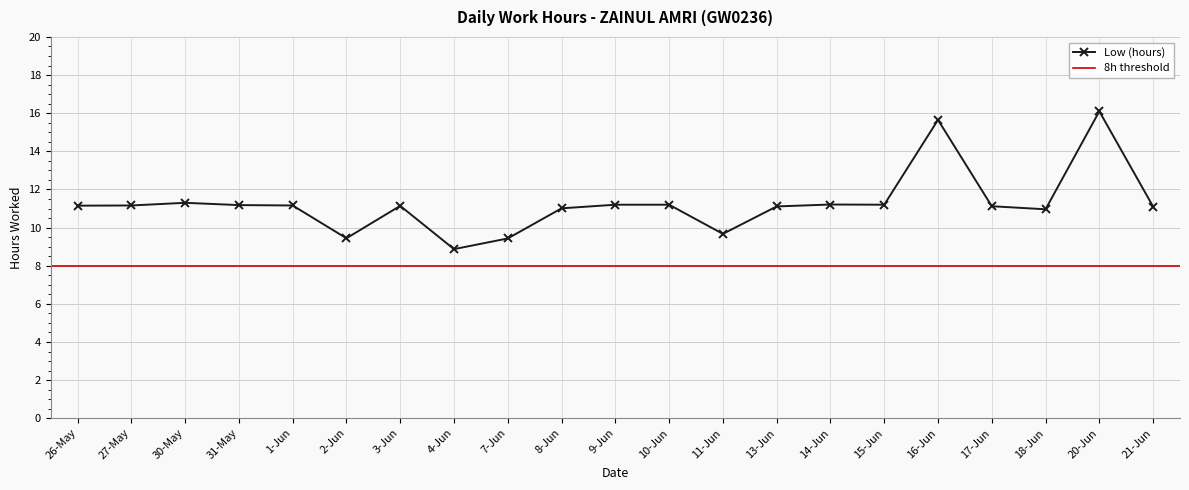

Which has a higher value, 30-May or 18-Jun?

30-May